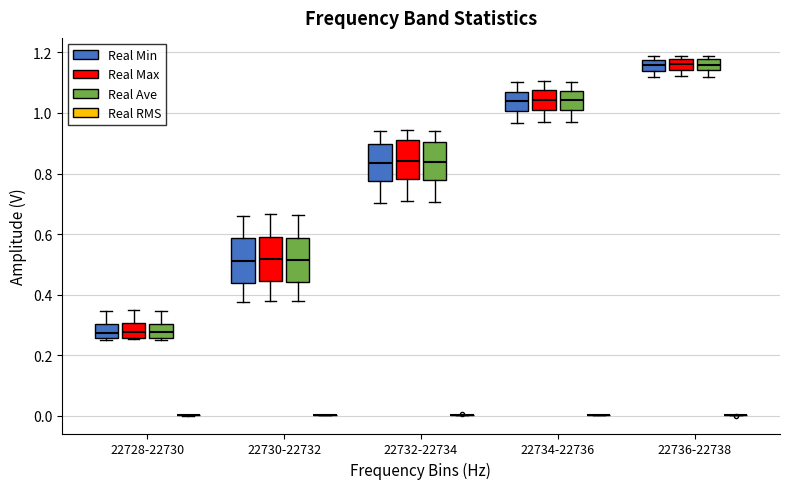

Reading left to right, read every box against the y-axis: the position of its median line, the range the box covers, and the ends of its whiskers. The values are not printed on the chart, so give them approximately, as read against the axis.

22728-22730 (Real Min): median 0.28, box 0.26 to 0.30, whiskers 0.26 (just below the box's lower edge) to 0.34
22728-22730 (Real Max): median 0.28, box 0.26 to 0.30, whiskers 0.26 to 0.34
22728-22730 (Real Ave): median 0.28, box 0.26 to 0.30, whiskers 0.26 to 0.34
22728-22730 (Real RMS): box collapsed to a line at 0.00, whiskers 0.00 to 0.00
22730-22732 (Real Min): median 0.52, box 0.44 to 0.58, whiskers 0.38 to 0.66
22730-22732 (Real Max): median 0.52, box 0.44 to 0.60, whiskers 0.38 to 0.66
22730-22732 (Real Ave): median 0.52, box 0.44 to 0.58, whiskers 0.38 to 0.66
22730-22732 (Real RMS): box collapsed to a line at 0.00, whiskers 0.00 to 0.00
22732-22734 (Real Min): median 0.84, box 0.78 to 0.90, whiskers 0.70 to 0.94
22732-22734 (Real Max): median 0.84, box 0.78 to 0.92, whiskers 0.72 to 0.94
22732-22734 (Real Ave): median 0.84, box 0.78 to 0.90, whiskers 0.70 to 0.94
22732-22734 (Real RMS): box collapsed to a line at 0.00, whiskers 0.00 to 0.00
22734-22736 (Real Min): median 1.04, box 1.00 to 1.08, whiskers 0.96 to 1.10
22734-22736 (Real Max): median 1.04, box 1.02 to 1.08, whiskers 0.98 to 1.10
22734-22736 (Real Ave): median 1.04, box 1.00 to 1.08, whiskers 0.96 to 1.10
22734-22736 (Real RMS): box collapsed to a line at 0.00, whiskers 0.00 to 0.00
22736-22738 (Real Min): median 1.16, box 1.14 to 1.18, whiskers 1.12 to 1.18 (just above the box's upper edge)
22736-22738 (Real Max): median 1.16, box 1.14 to 1.18, whiskers 1.12 to 1.18 (just above the box's upper edge)
22736-22738 (Real Ave): median 1.16, box 1.14 to 1.18, whiskers 1.12 to 1.18 (just above the box's upper edge)
22736-22738 (Real RMS): box collapsed to a line at 0.00, whiskers 0.00 to 0.00